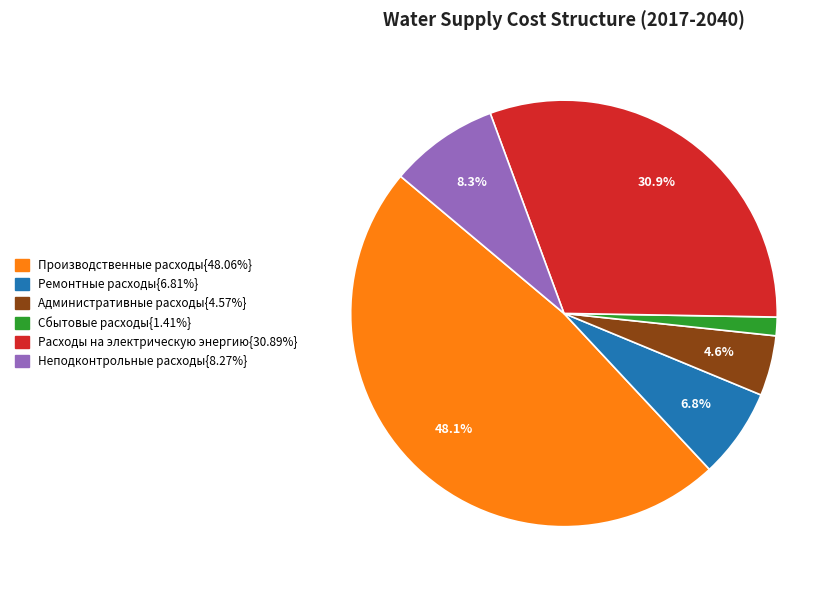

How many slices are in this pie chart?

6